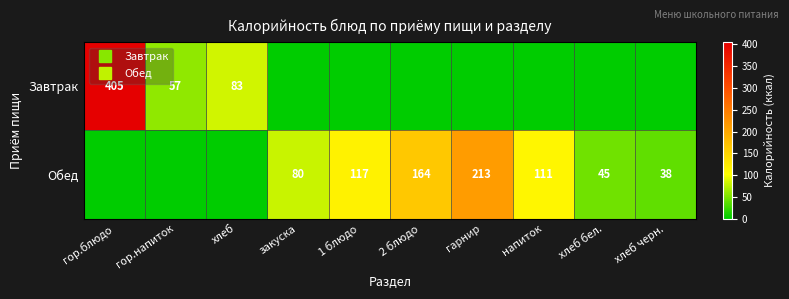

The Завтрак series shows 0.0 at 1 блюдо. True or false?

True